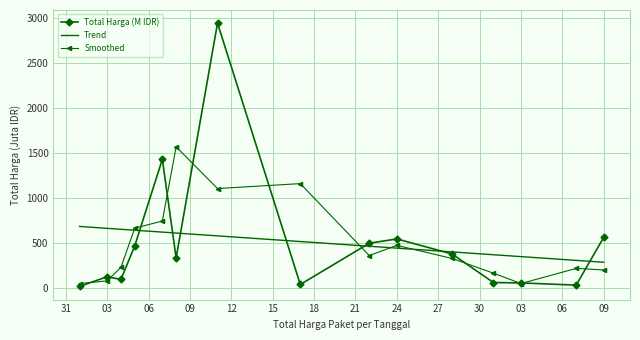

List the series in order of their peak value, highest first.

Total Harga (M IDR), Smoothed, Trend